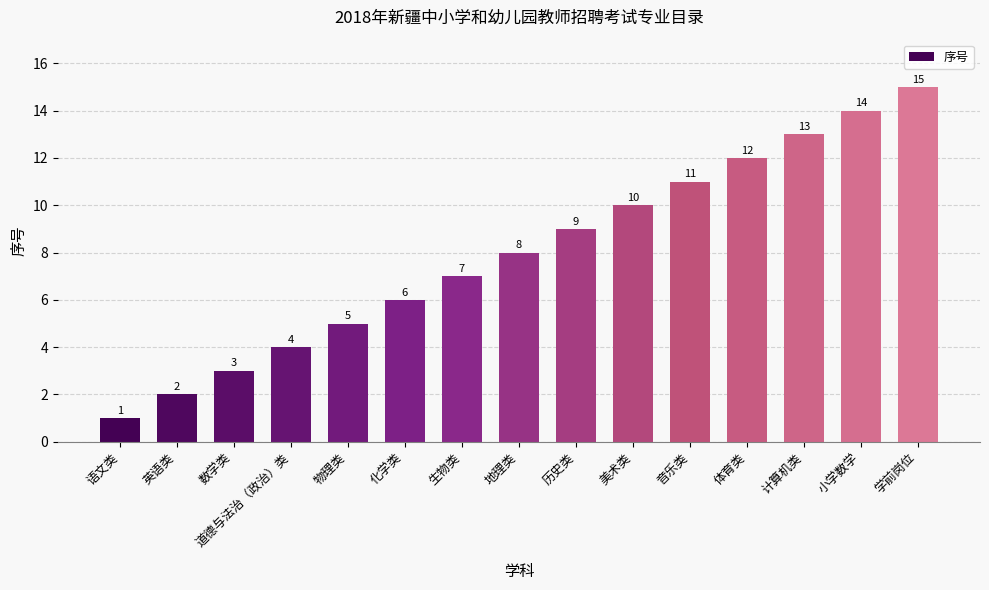

What is the difference between the maximum and minimum values?

14